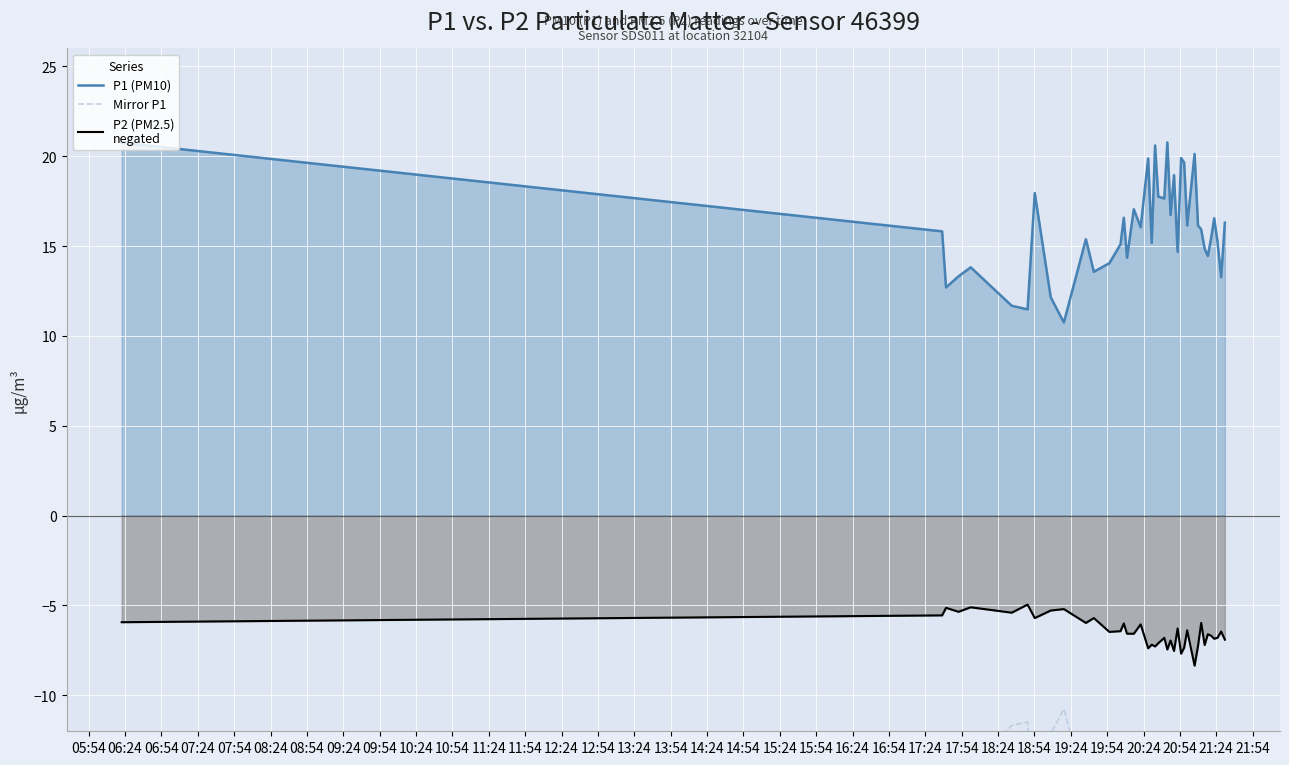

Reading right to left, list all the values displayed in this chart.

P1 (PM10): 16.3	13.3	15.2	16.6	15.4	14.4	14.8	15.9	16.1	20.1	16.1	19.6	19.9	14.7	18.9	16.7	20.8	17.6	17.8	20.6	15.2	19.9	16.1	17.1	14.3	16.6	15.1	14.1	13.6	15.4	10.8	12.2	17.9	11.5	11.7	13.8	13.3	12.7	15.8	20.8
Mirror P1: -16.3	-13.3	-15.2	-16.6	-15.4	-14.4	-14.8	-15.9	-16.1	-20.1	-16.1	-19.6	-19.9	-14.7	-18.9	-16.7	-20.8	-17.6	-17.8	-20.6	-15.2	-19.9	-16.1	-17.1	-14.3	-16.6	-15.1	-14.1	-13.6	-15.4	-10.8	-12.2	-17.9	-11.5	-11.7	-13.8	-13.3	-12.7	-15.8	-20.8
P2 (PM2.5)
negated: -6.9	-6.5	-6.8	-6.8	-6.7	-6.6	-7.2	-6.0	-7.2	-8.3	-6.4	-7.3	-7.7	-6.3	-7.5	-7.0	-7.5	-6.8	-7.1	-7.3	-7.2	-7.4	-6.0	-6.6	-6.6	-6.0	-6.4	-6.5	-5.7	-6.0	-5.2	-5.3	-5.7	-5.0	-5.4	-5.1	-5.3	-5.1	-5.5	-5.9